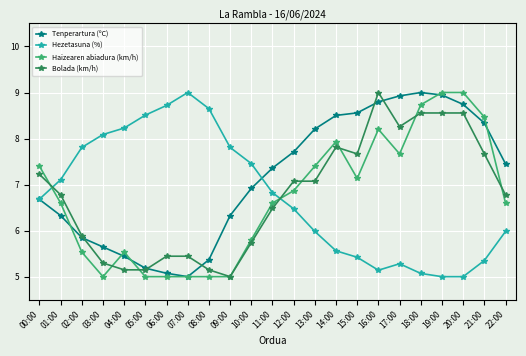

What is the minimum value shown in the chart?

5.0